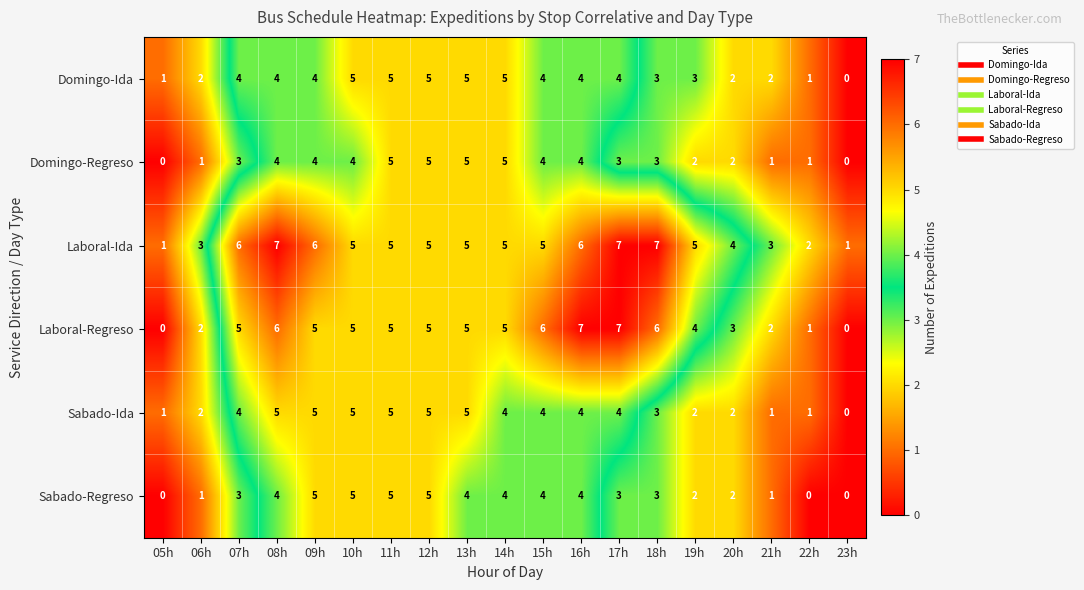

Is it true that Laboral-Ida equals 4 at 08h?

False